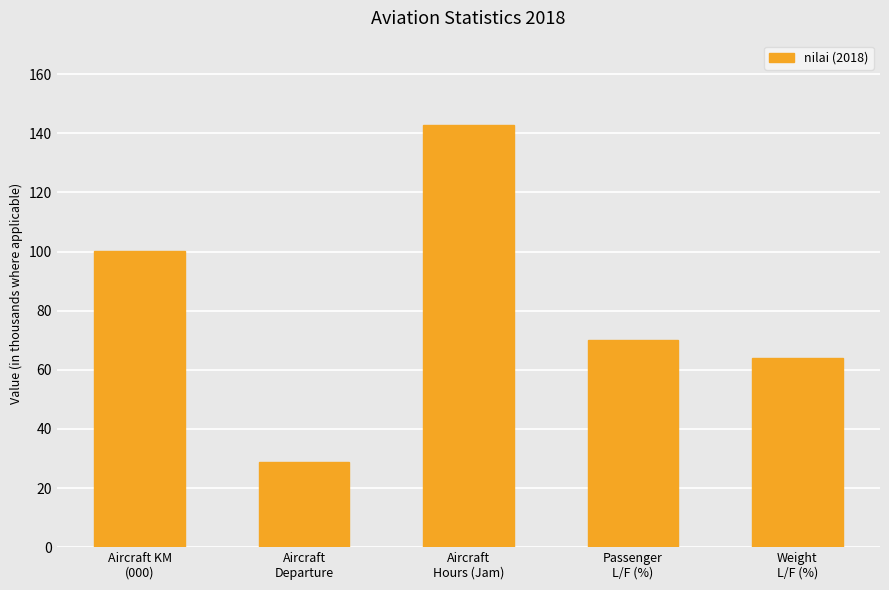

What position from the right is Aircraft
Hours (Jam)?

3